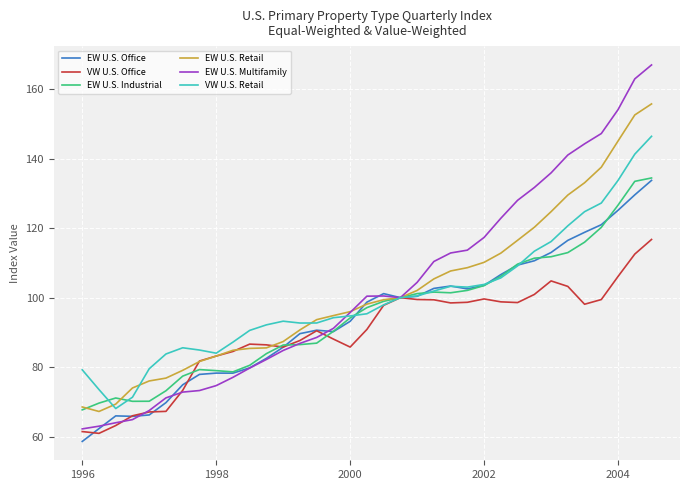

How many distinct data groups are displayed?

6